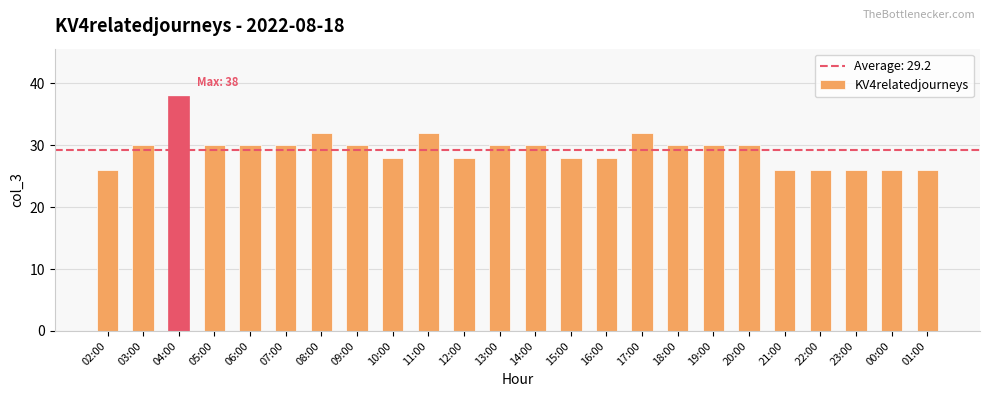

Are the bars grouped side by side (vs. stacked)?

No